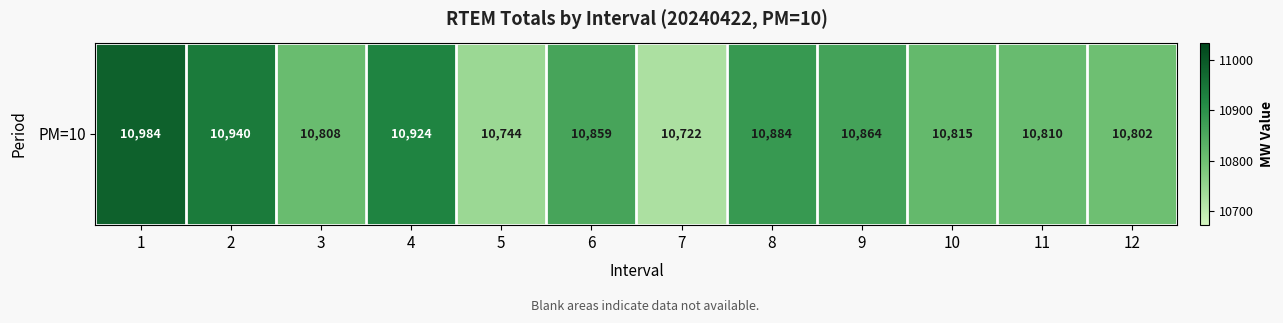

How many data points does each series have?

12